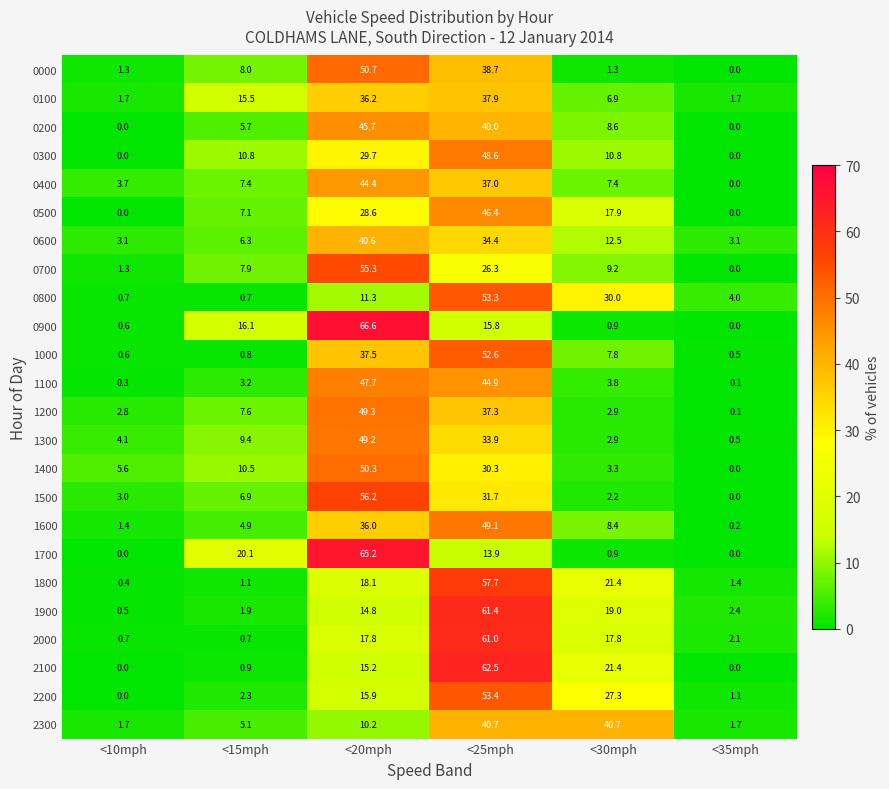

At which label does 0300 first exceed 10?

<15mph